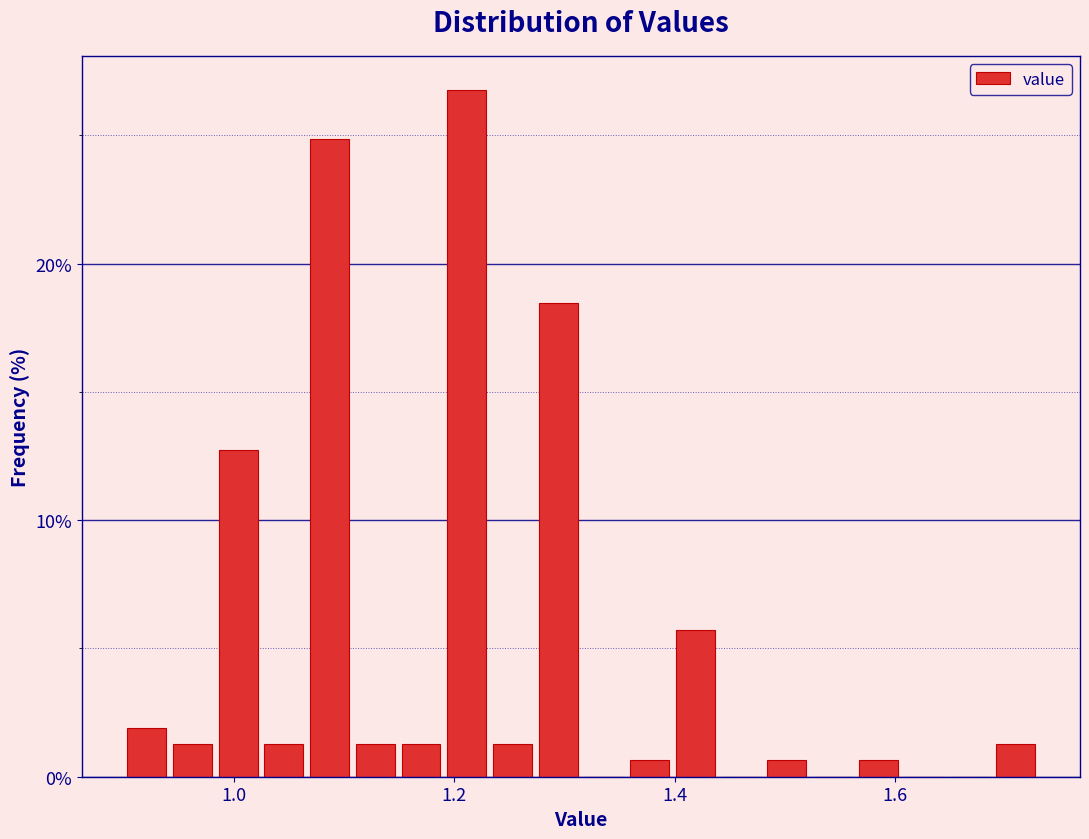

Read against the x-axis, roughly where is the centre of the tallest bar?

1.22